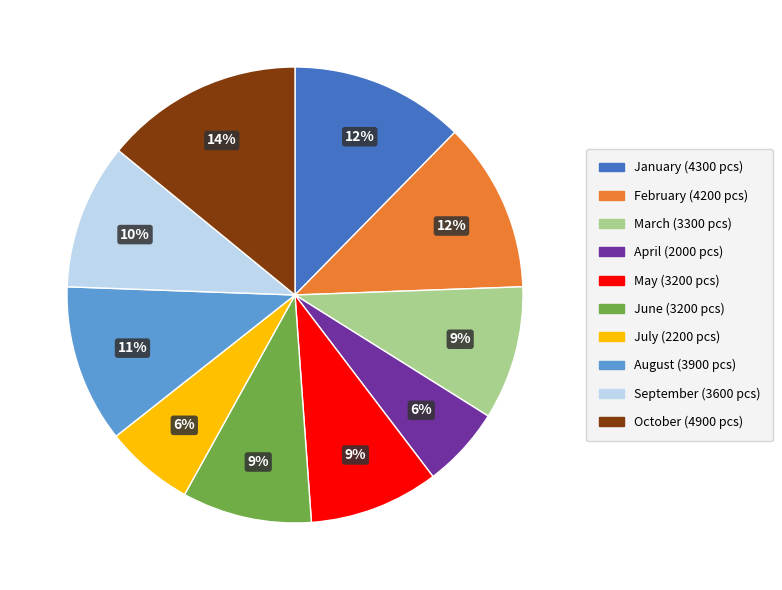

What percentage is the September slice, to the nearest percent?

10%